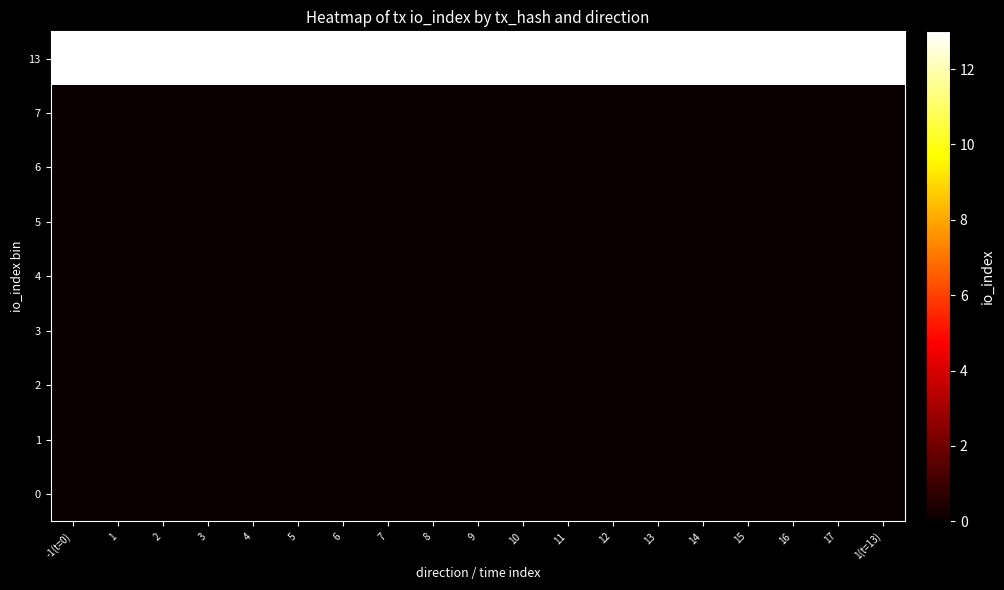

Reading left to right, transcribe all the data shown in this chart.

0: -1(t=0)=0	1=0	2=0	3=0	4=0	5=0	6=0	7=0	8=0	9=0	10=0	11=0	12=0	13=0	14=0	15=0	16=0	17=0	1(t=13)=0
1: -1(t=0)=0	1=0	2=0	3=0	4=0	5=0	6=0	7=0	8=0	9=0	10=0	11=0	12=0	13=0	14=0	15=0	16=0	17=0	1(t=13)=0
2: -1(t=0)=0	1=0	2=0	3=0	4=0	5=0	6=0	7=0	8=0	9=0	10=0	11=0	12=0	13=0	14=0	15=0	16=0	17=0	1(t=13)=0
3: -1(t=0)=0	1=0	2=0	3=0	4=0	5=0	6=0	7=0	8=0	9=0	10=0	11=0	12=0	13=0	14=0	15=0	16=0	17=0	1(t=13)=0
4: -1(t=0)=0	1=0	2=0	3=0	4=0	5=0	6=0	7=0	8=0	9=0	10=0	11=0	12=0	13=0	14=0	15=0	16=0	17=0	1(t=13)=0
5: -1(t=0)=0	1=0	2=0	3=0	4=0	5=0	6=0	7=0	8=0	9=0	10=0	11=0	12=0	13=0	14=0	15=0	16=0	17=0	1(t=13)=0
6: -1(t=0)=0	1=0	2=0	3=0	4=0	5=0	6=0	7=0	8=0	9=0	10=0	11=0	12=0	13=0	14=0	15=0	16=0	17=0	1(t=13)=0
7: -1(t=0)=0	1=0	2=0	3=0	4=0	5=0	6=0	7=0	8=0	9=0	10=0	11=0	12=0	13=0	14=0	15=0	16=0	17=0	1(t=13)=0
13: -1(t=0)=13	1=13	2=13	3=13	4=13	5=13	6=13	7=13	8=13	9=13	10=13	11=13	12=13	13=13	14=13	15=13	16=13	17=13	1(t=13)=13